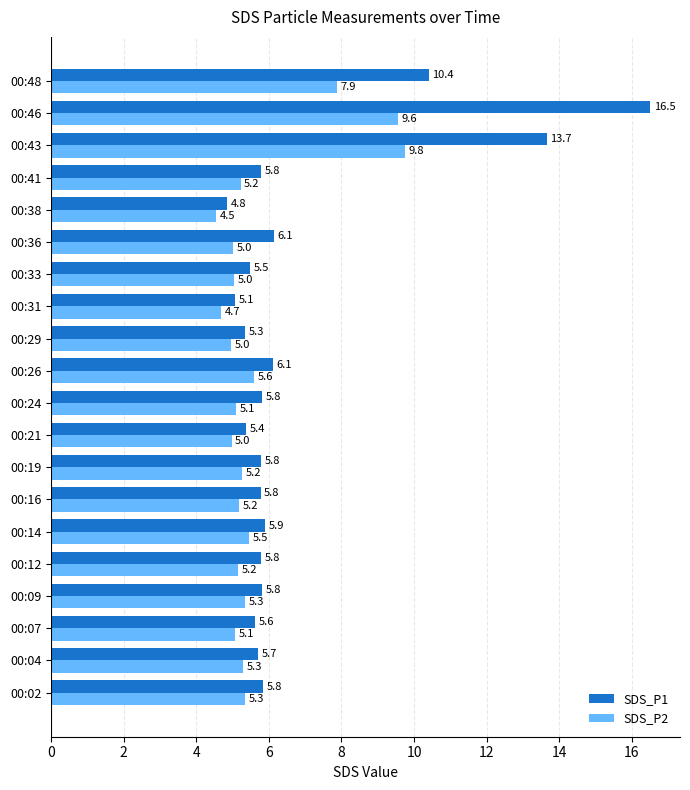

Which series changed the most between 00:07 and 00:12?

SDS_P1